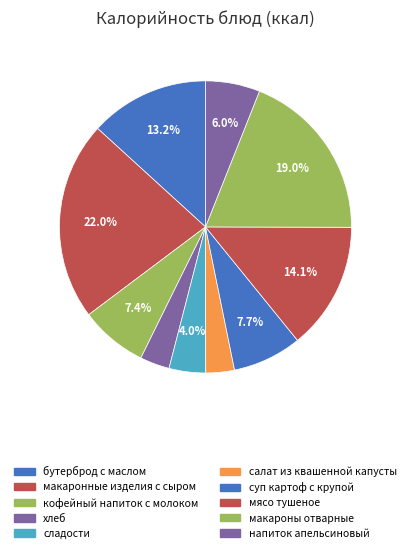

What percentage is the салат из квашенной капусты slice, to the nearest percent?

3%